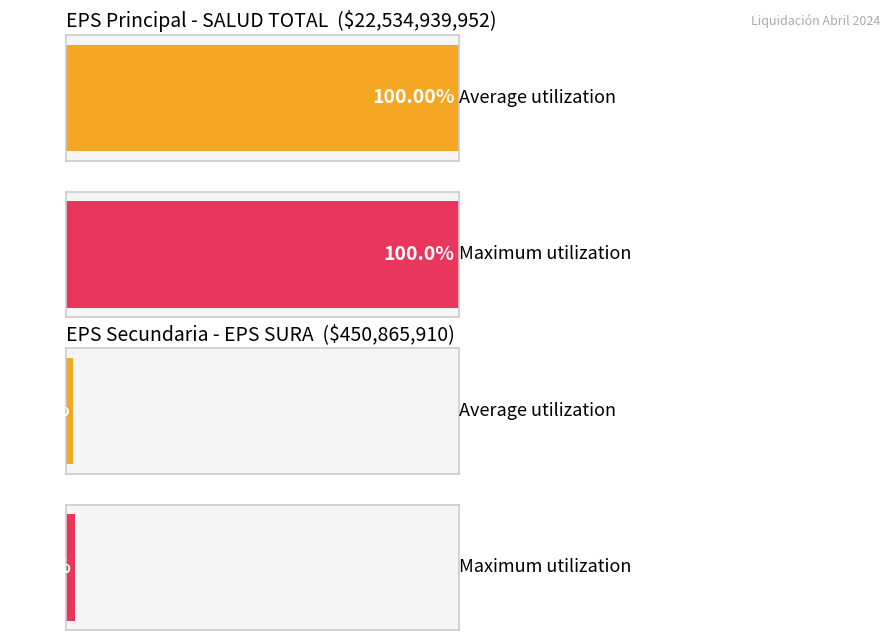

What is the minimum value shown in the chart?

1529995